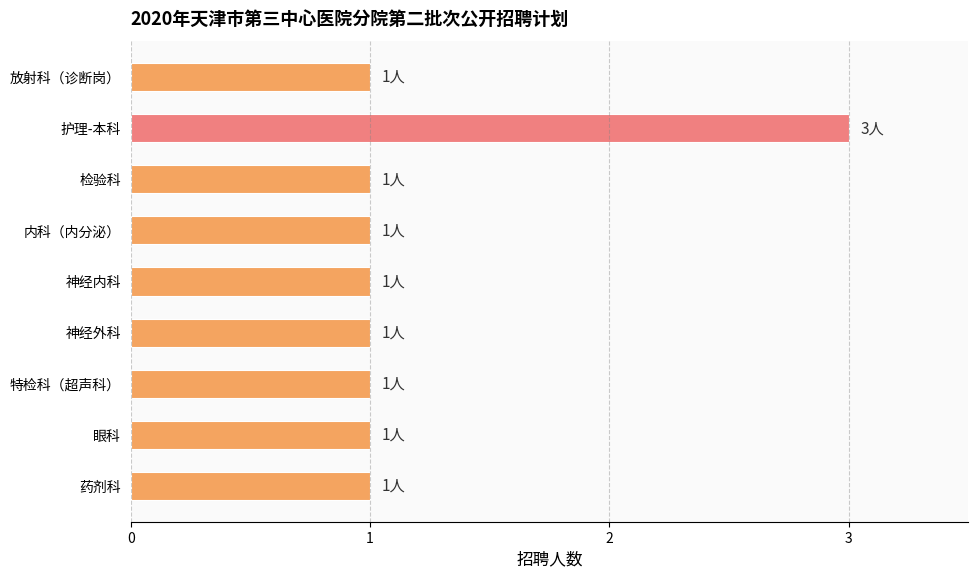

What is the difference between the maximum and second lowest values?

2